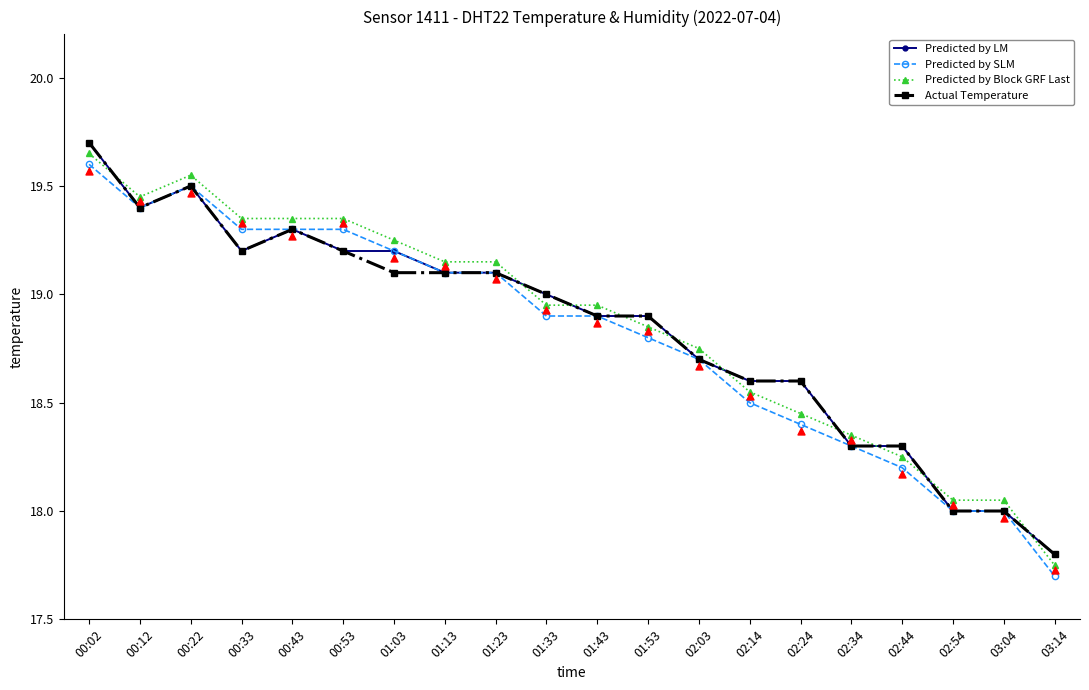

At which category is the sum across all series the highest?

00:02